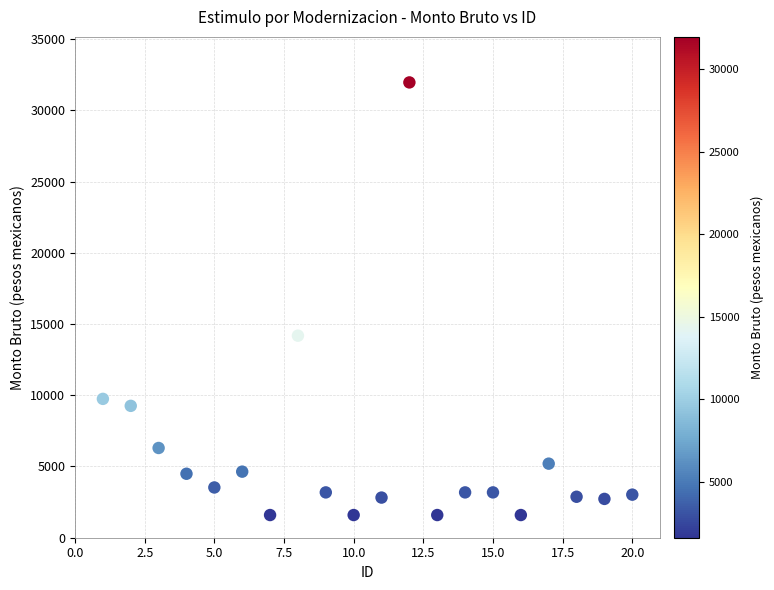

What Y value in the scatter plot is closest to 16774?

14181.5